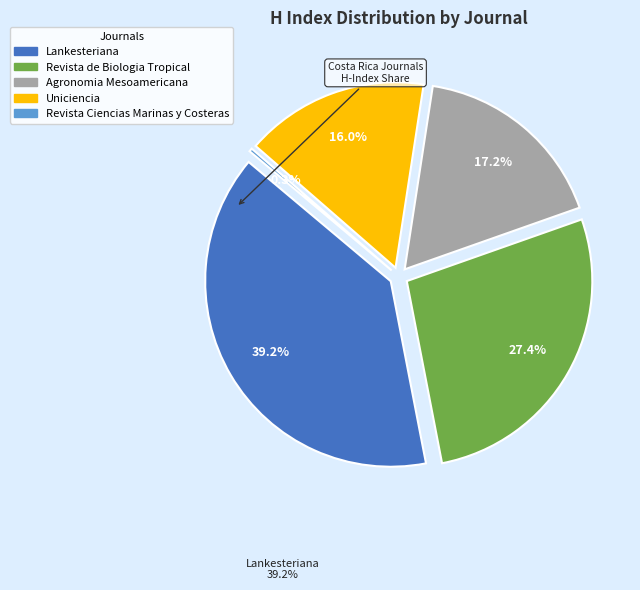

The Uniciencia slice represents 16% of the pie. True or false?

True